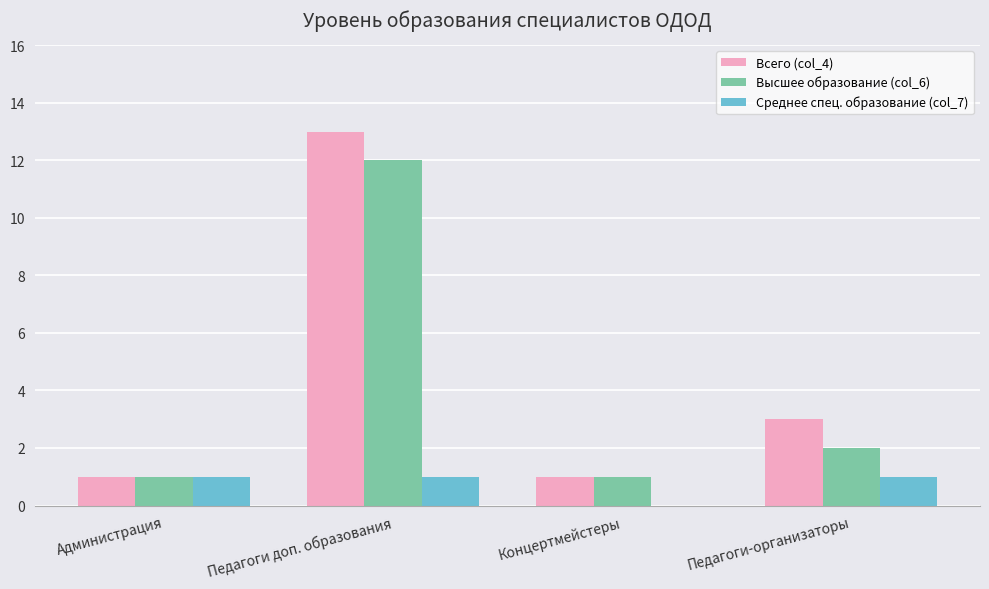

At which label is Всего (col_4) closest to 7?

Педагоги-организаторы